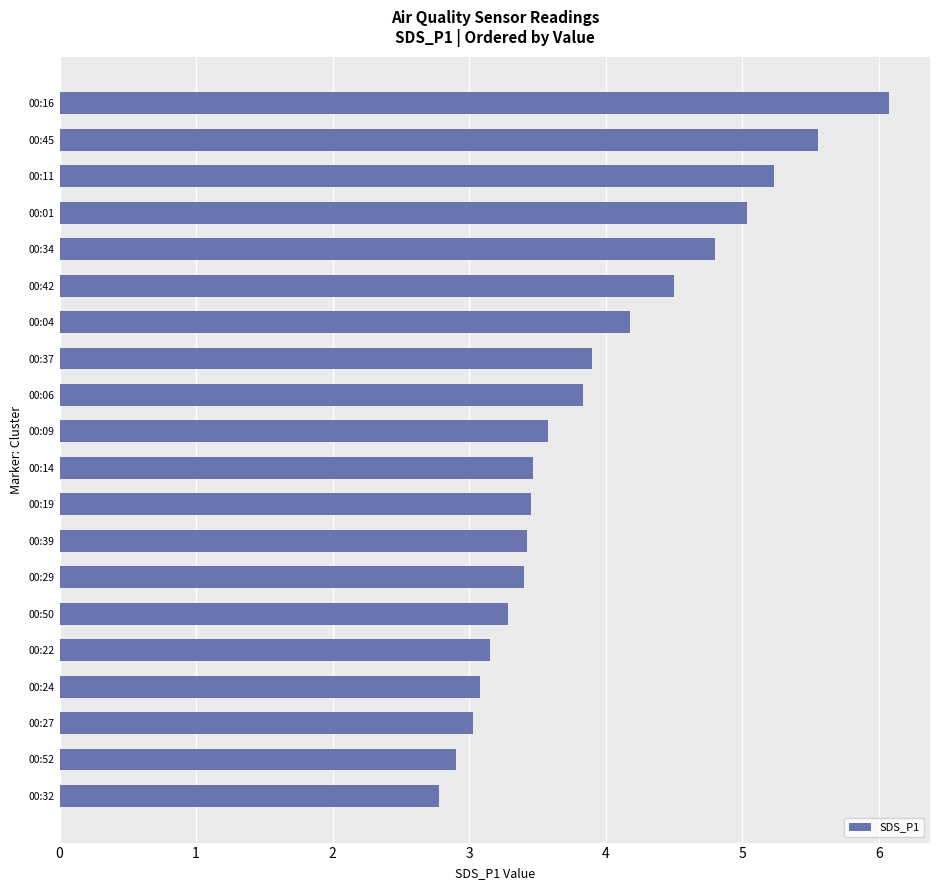

Which label corresponds to the largest value in the chart?

00:16